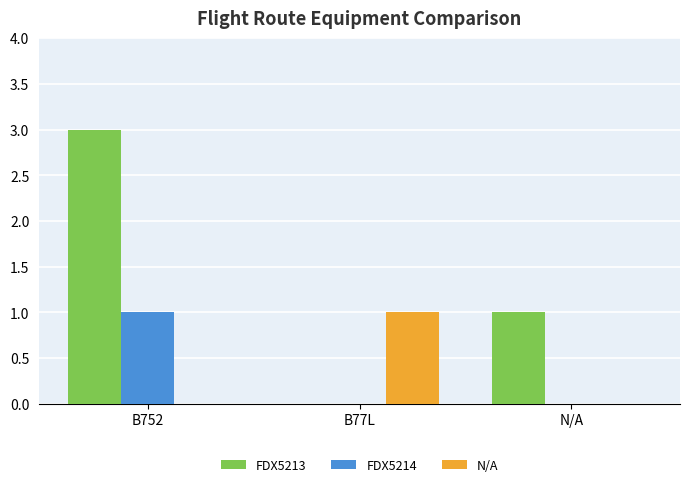

Count the number of categories in the chart.

3